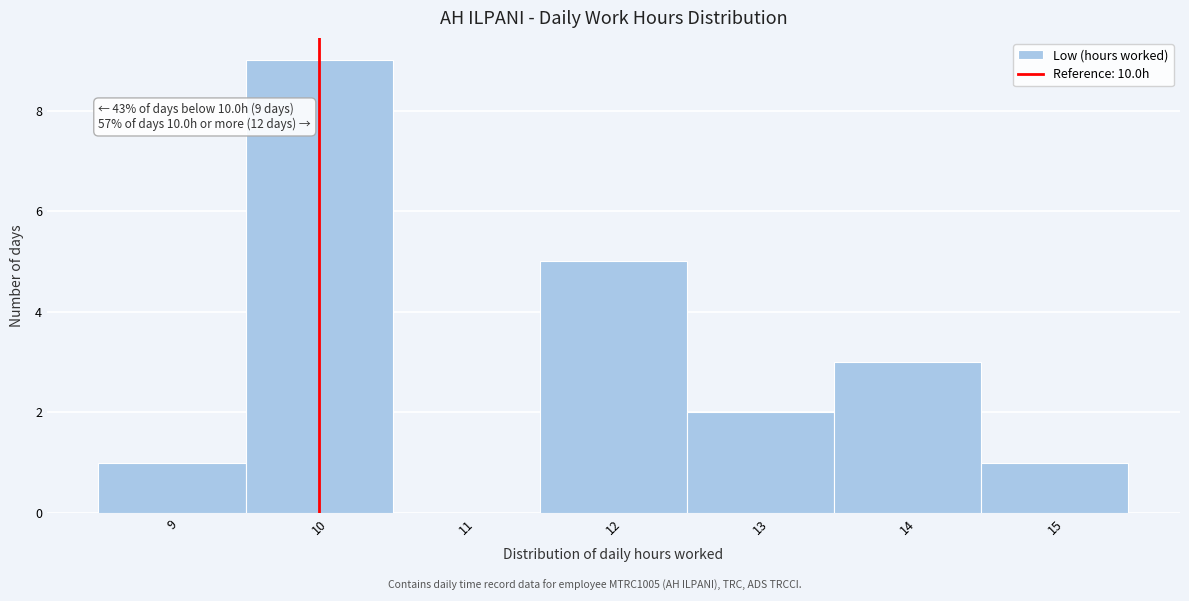

Over which range of the x-axis is the bar tallest?

9.5 to 10.5